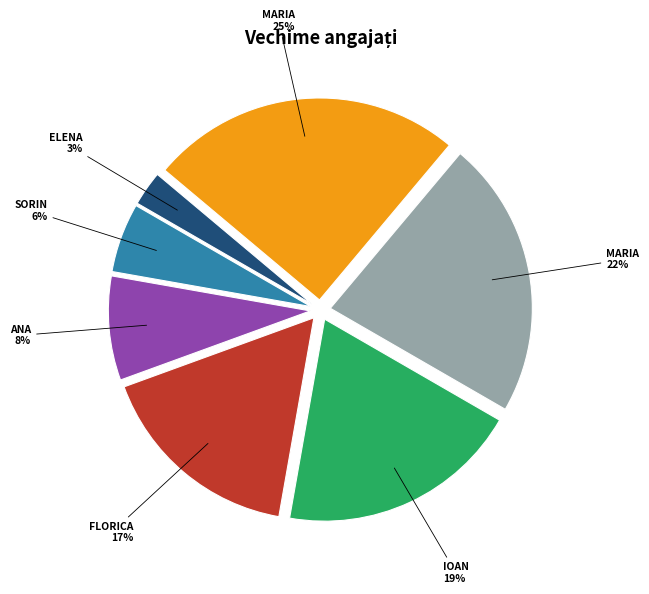

Is there any slice that represents more than half of the pie?

No